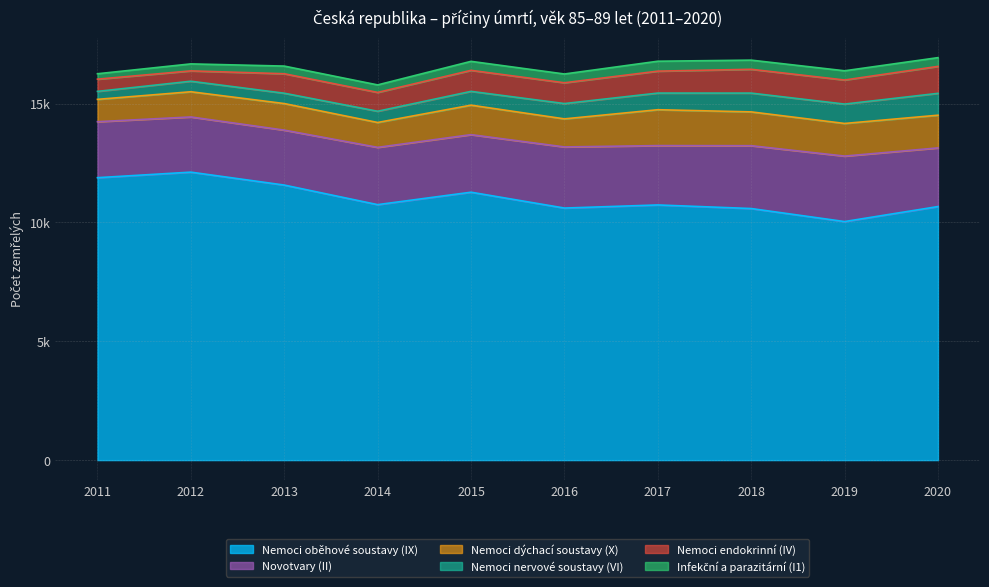

What is the sum of all Nemoci oběhové soustavy (IX) values?

110203